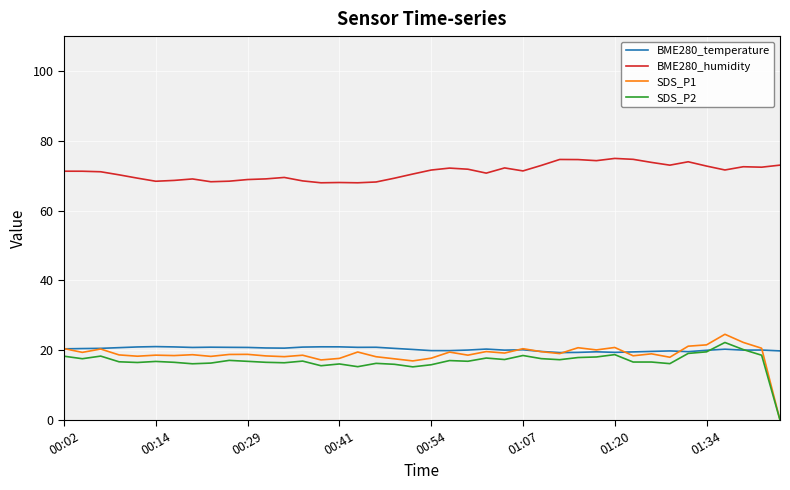

What are all the series names shown in the legend?

BME280_temperature, BME280_humidity, SDS_P1, SDS_P2